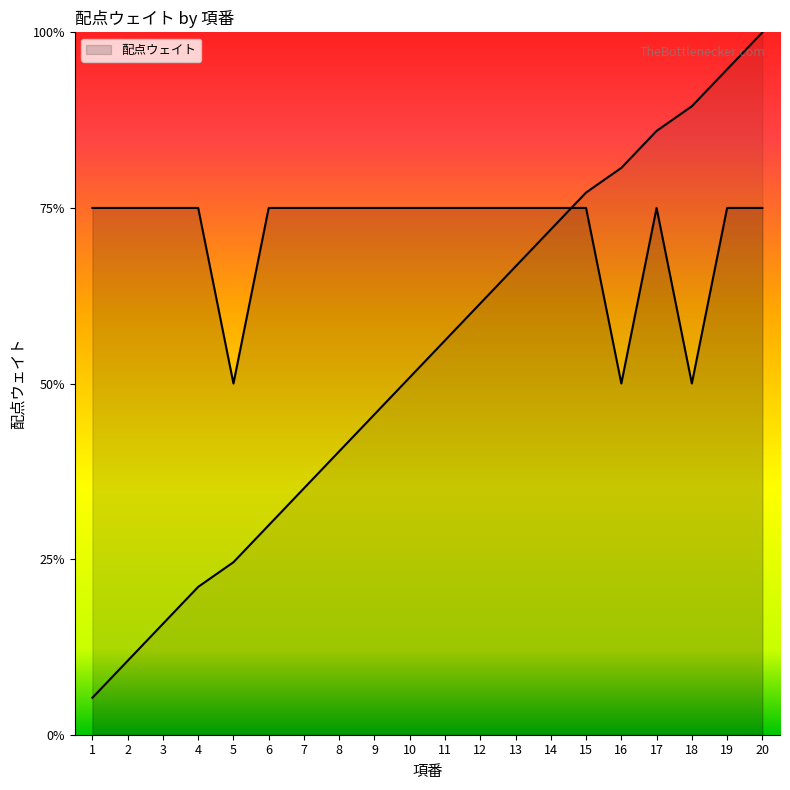

What value does the data have at 19?

3